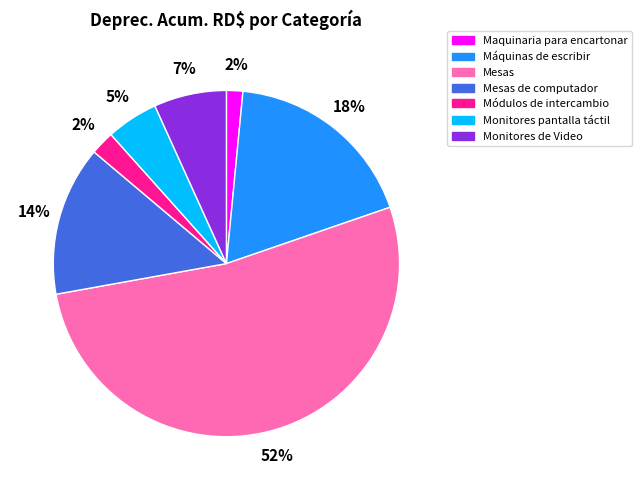

Does Mesas account for over 50% of the chart?

Yes